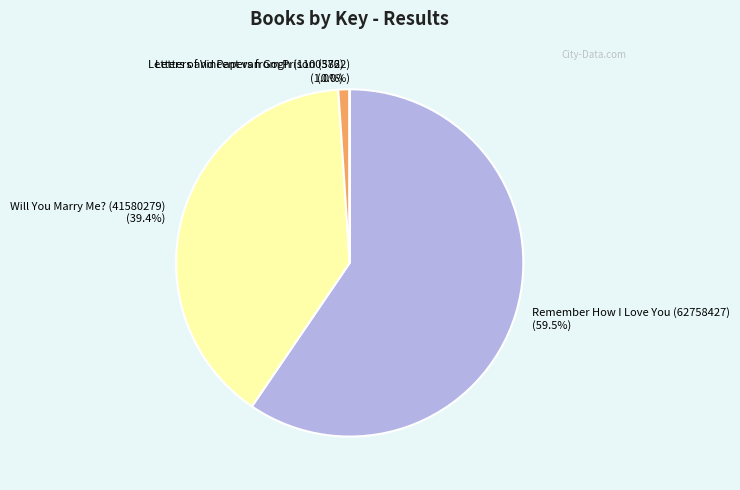

What is the largest slice in the pie chart?

Remember How I Love You (62758427)